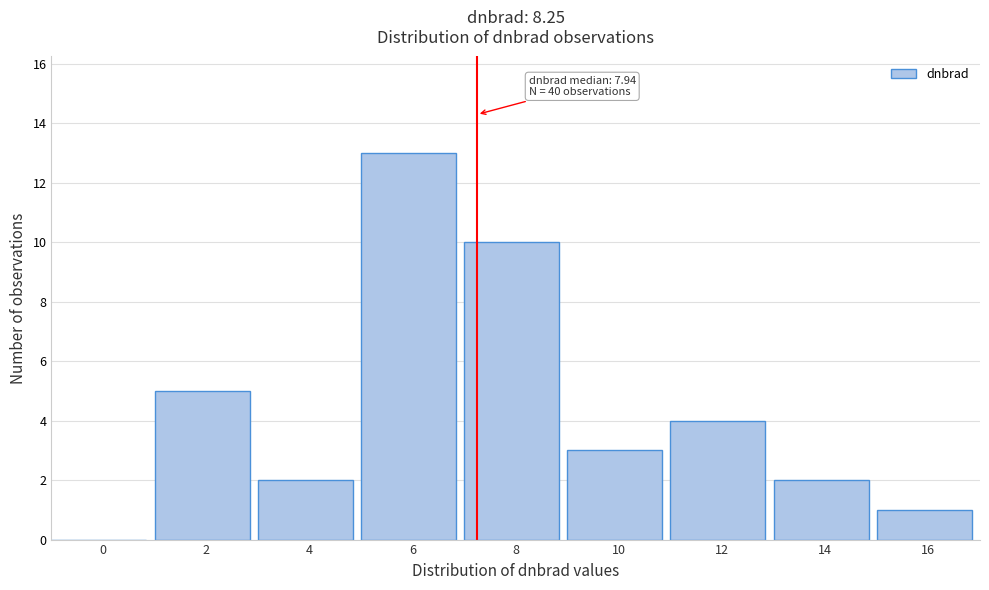

Reading left to right, what are all the values shown in this chart?

0=0	2=5	4=2	6=13	8=10	10=3	12=4	14=2	16=1